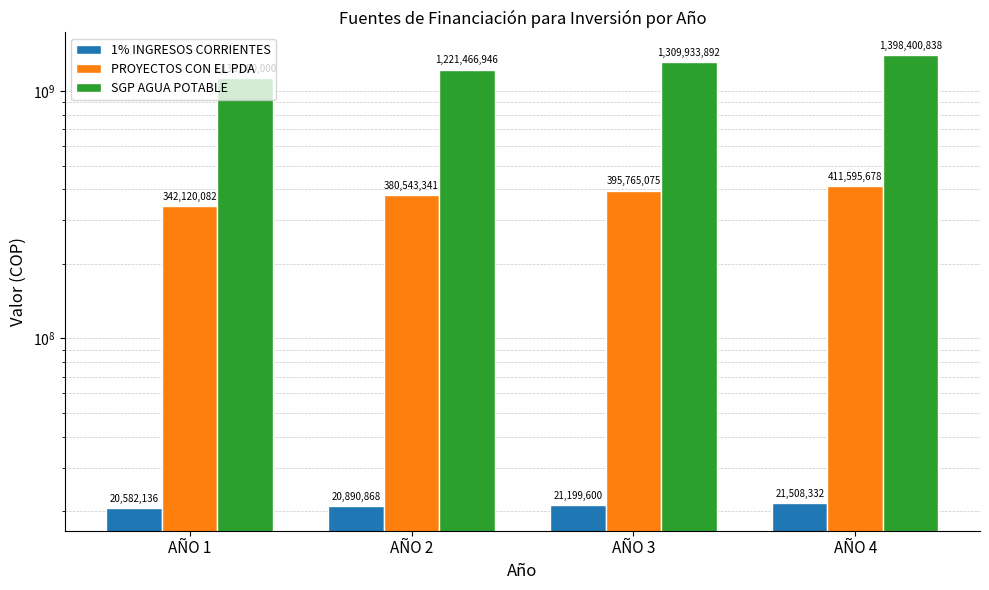

What is the sum of all 1% INGRESOS CORRIENTES values?

84180936.2